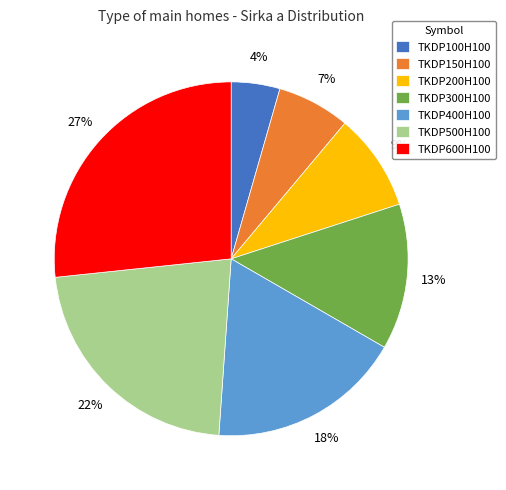

Which category has the smallest portion of the pie?

TKDP100H100